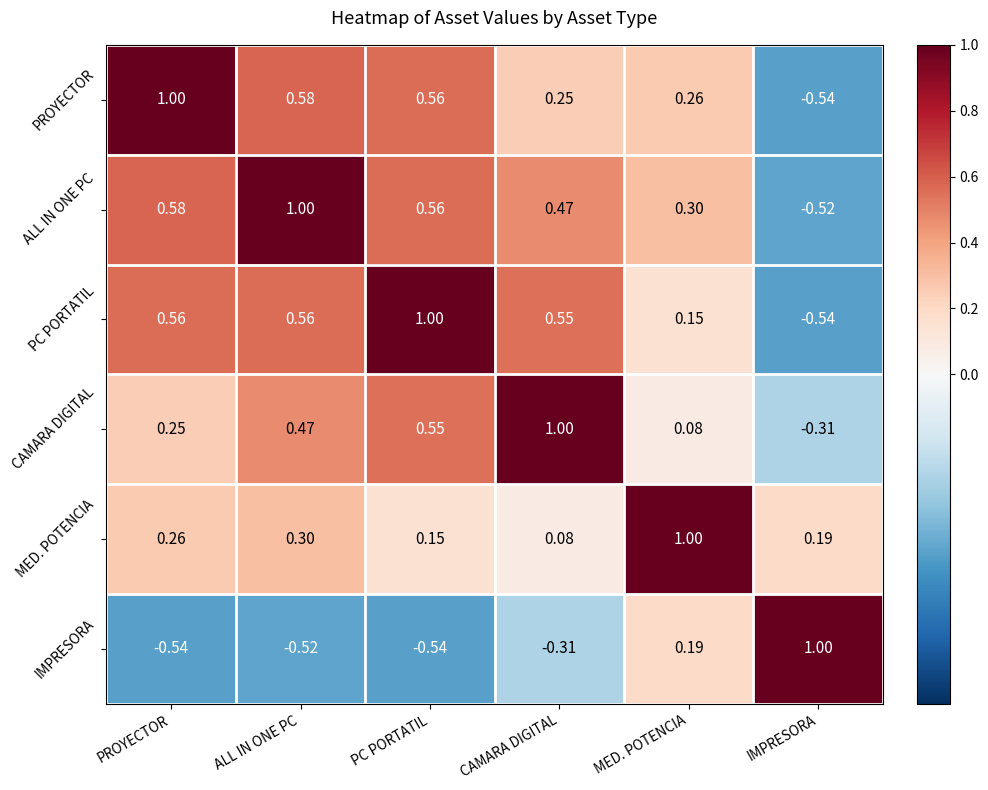

Which category has the highest value in the PROYECTOR series?

PROYECTOR